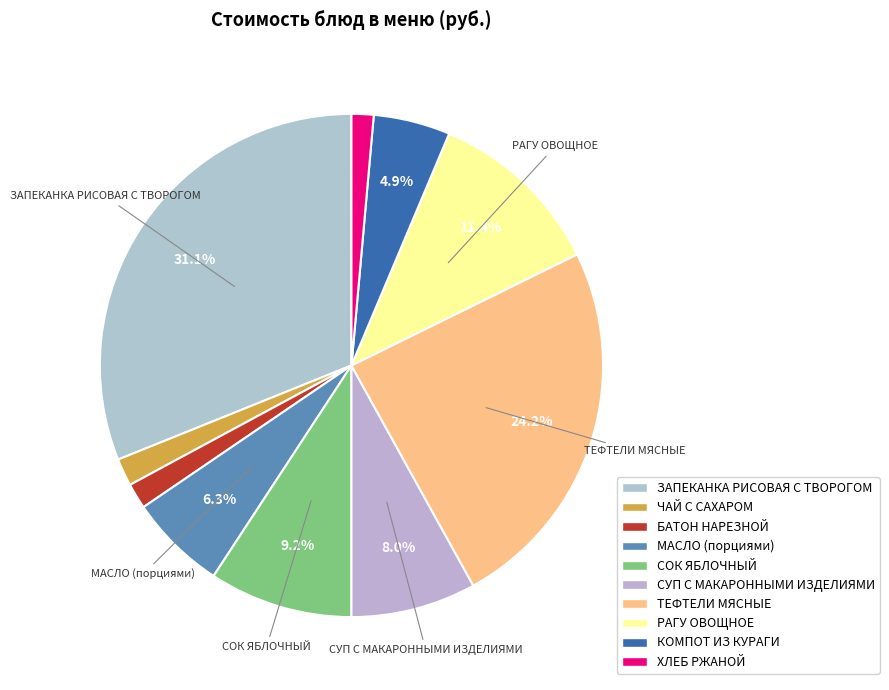

To the nearest percent, what is the combined percentage of КОМПОТ ИЗ КУРАГИ and БАТОН НАРЕЗНОЙ?

7%